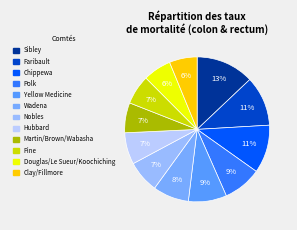

How much of the chart is everything except Faribault?

88.9%